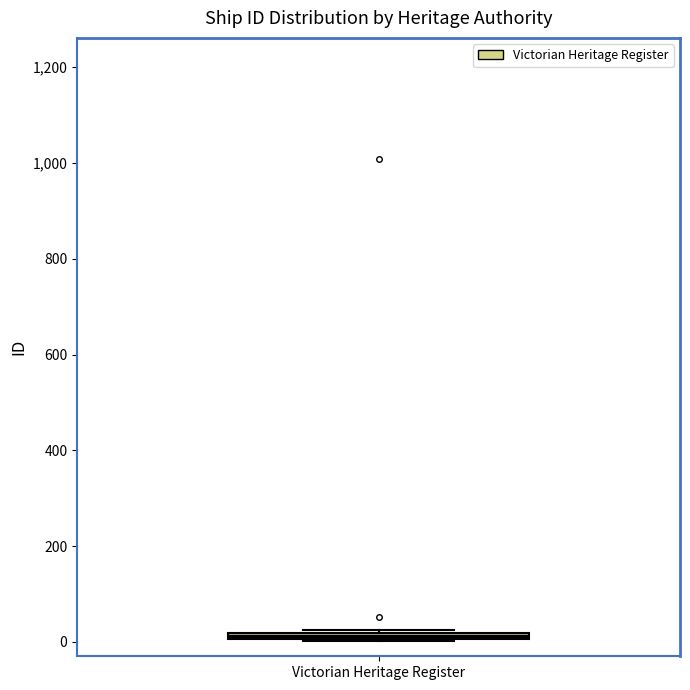

Where is the lower edge of the box for Victorian Heritage Register on the y-axis? The values are not printed on the chart, so give them approximately, as read against the axis.

0